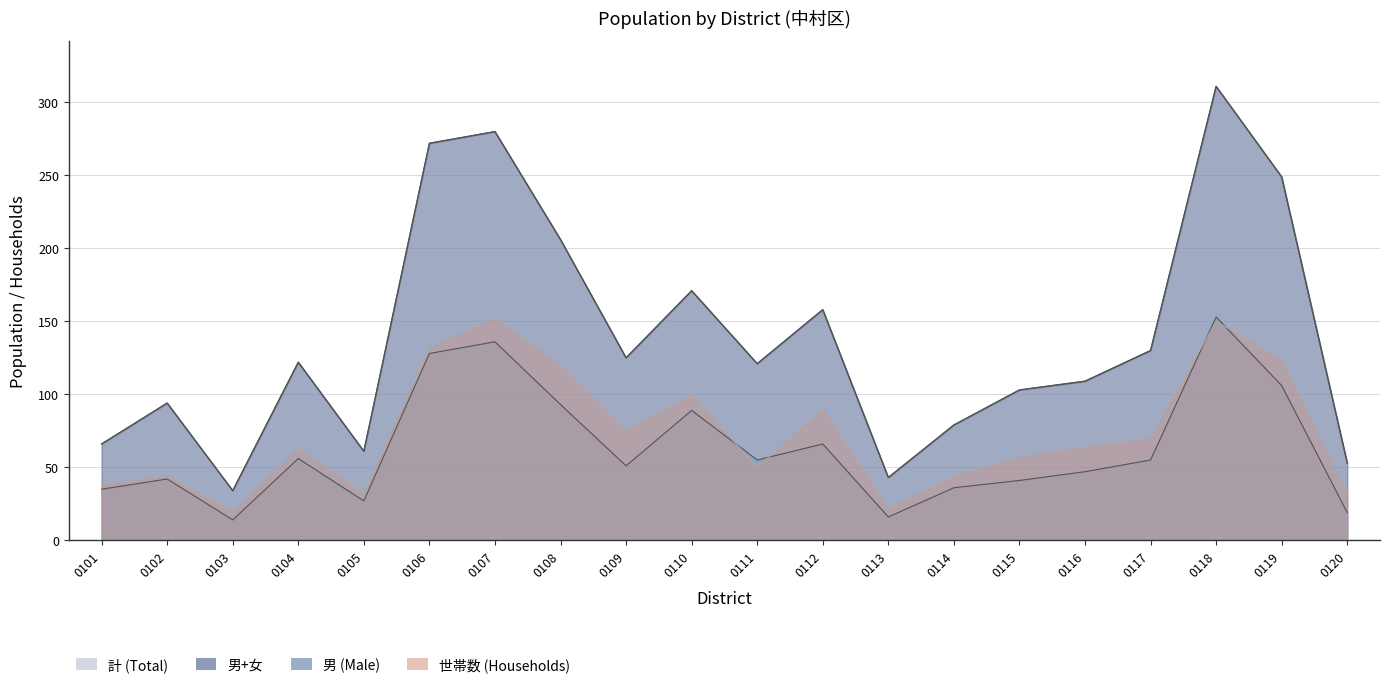

What is the difference between the highest and lowest values at 0112?

92